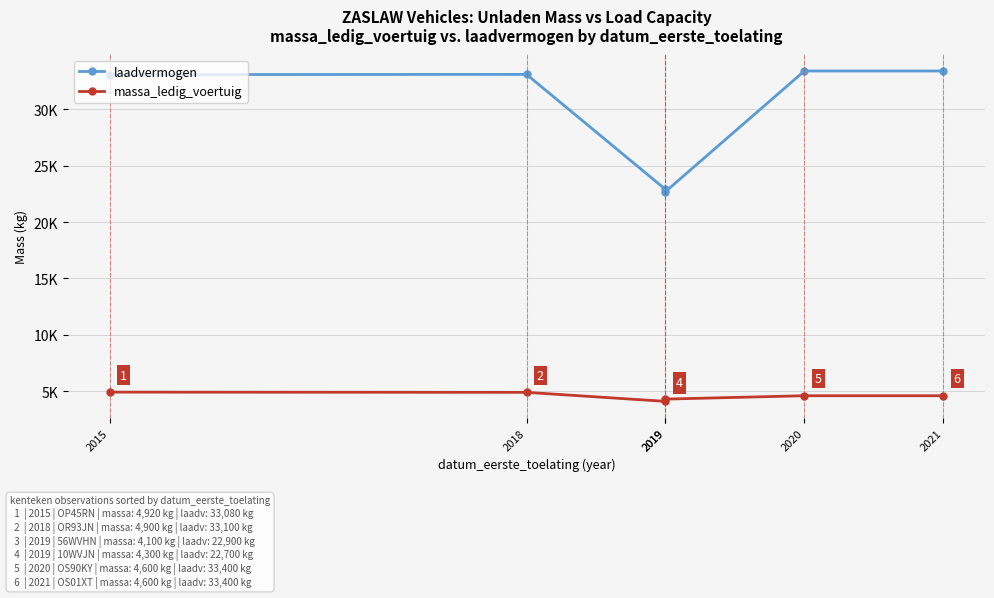

True or false: massa_ledig_voertuig and laadvermogen cross at least once.

False